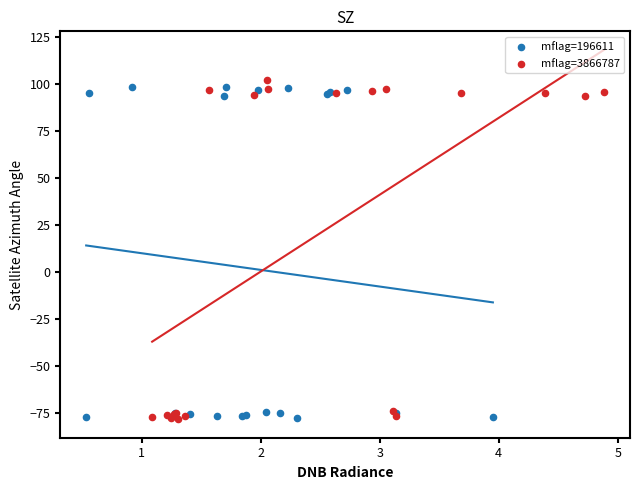

Which series reaches the maximum Y coordinate?

mflag=3866787